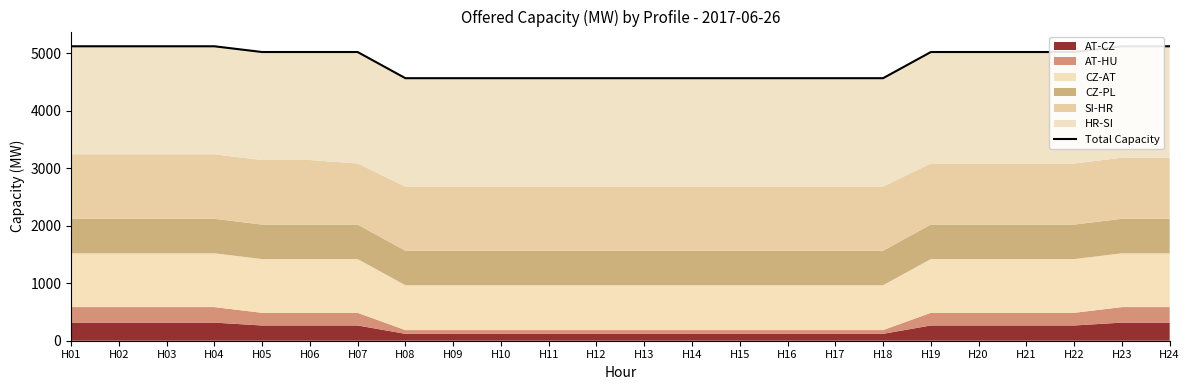

What is the ratio of the value at H02 to the value at H17?

1.1